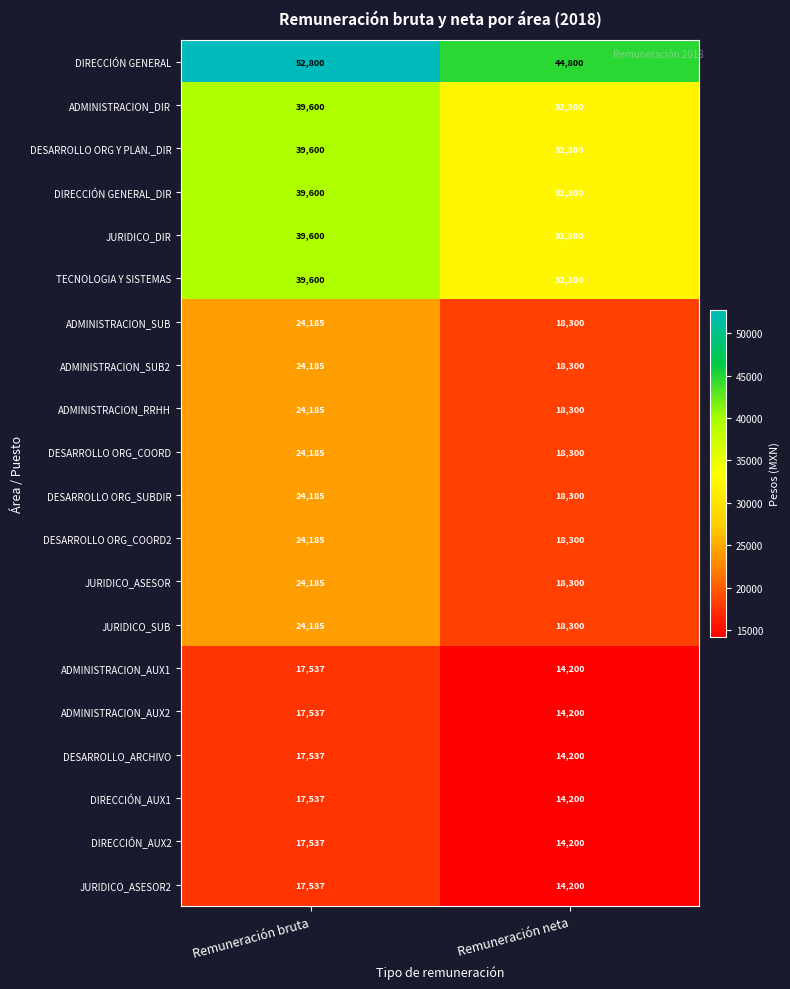

What is the highest value of the ADMINISTRACION_DIR series?

39600